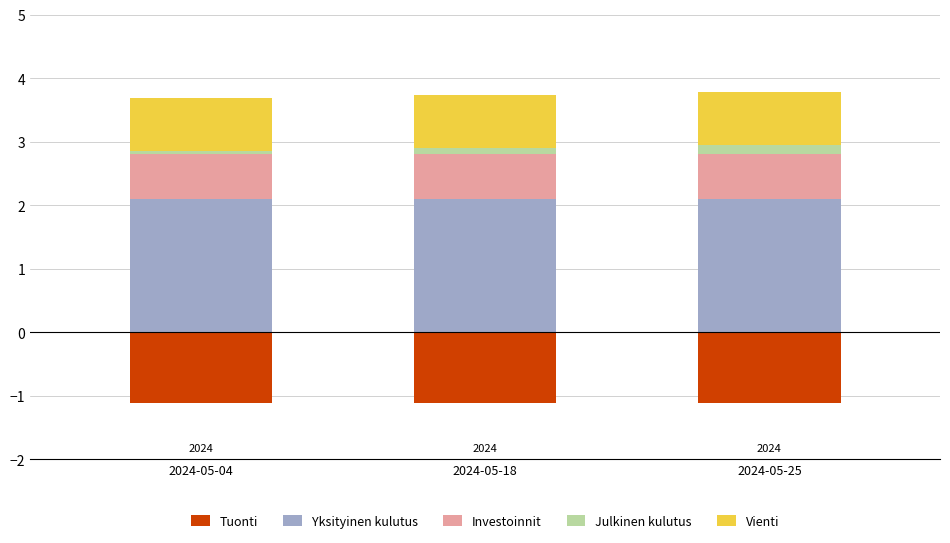

At which category is the sum across all series the highest?

2024-05-25